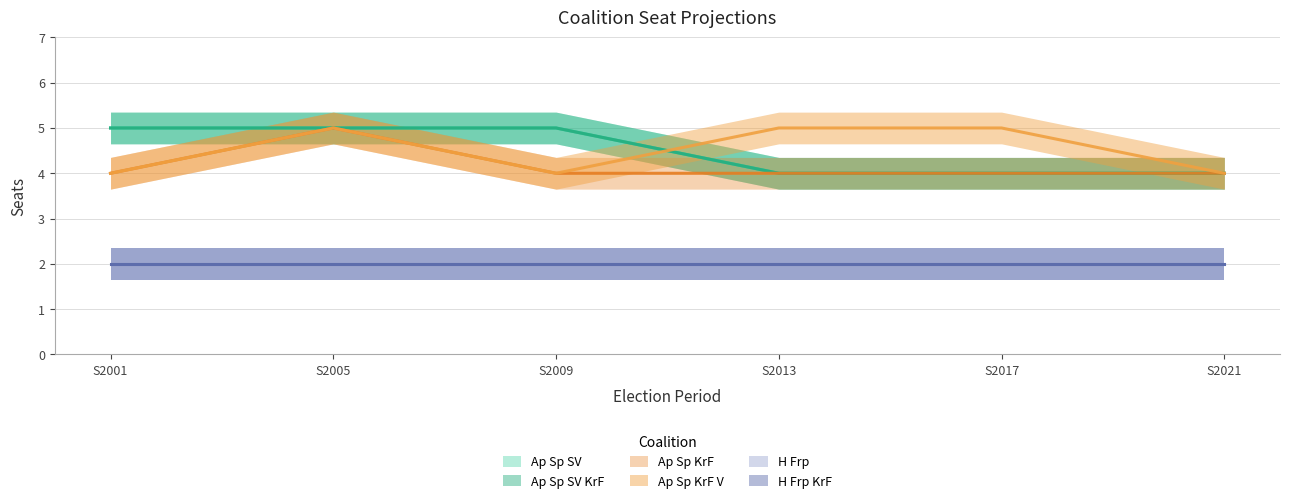

What is the maximum value shown in the chart?

5